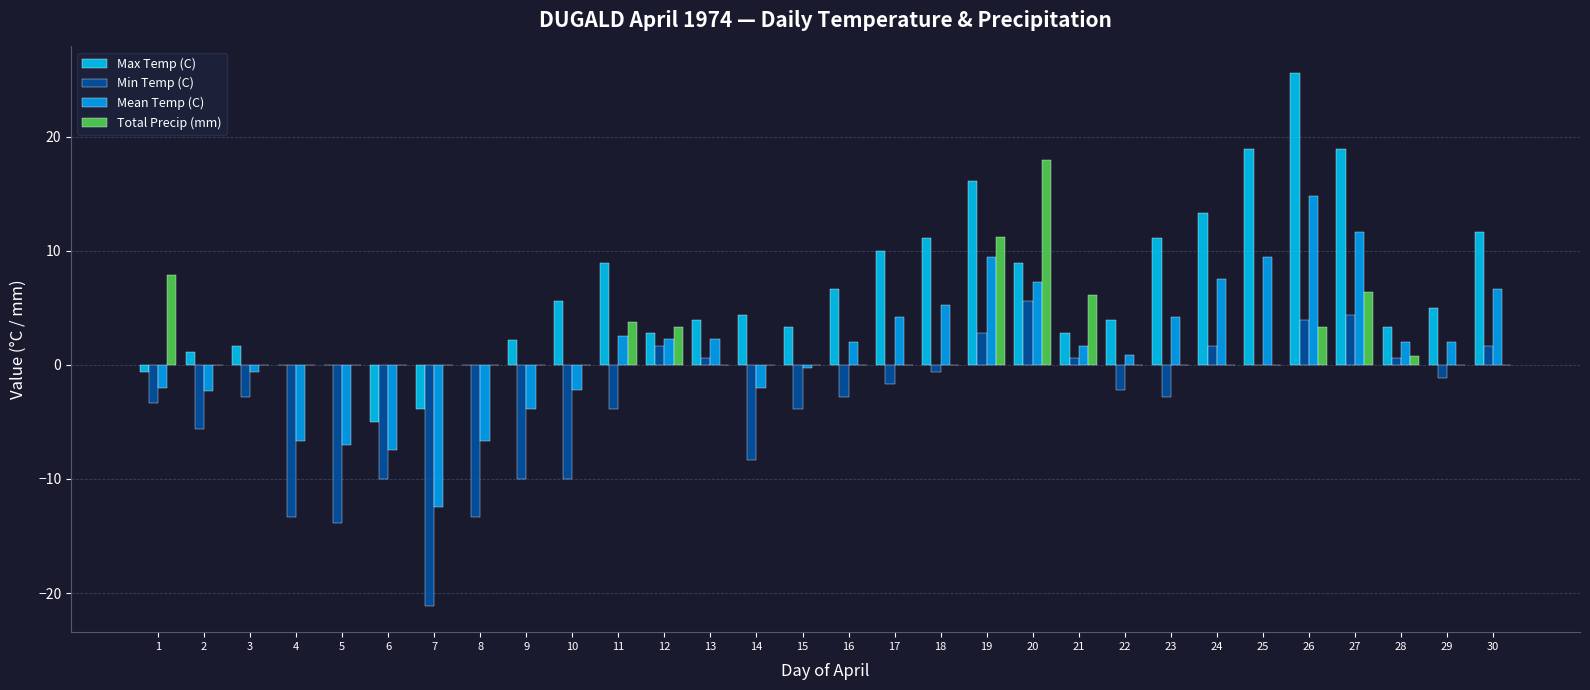

What is the sum of all Min Temp (C) values?

-107.0